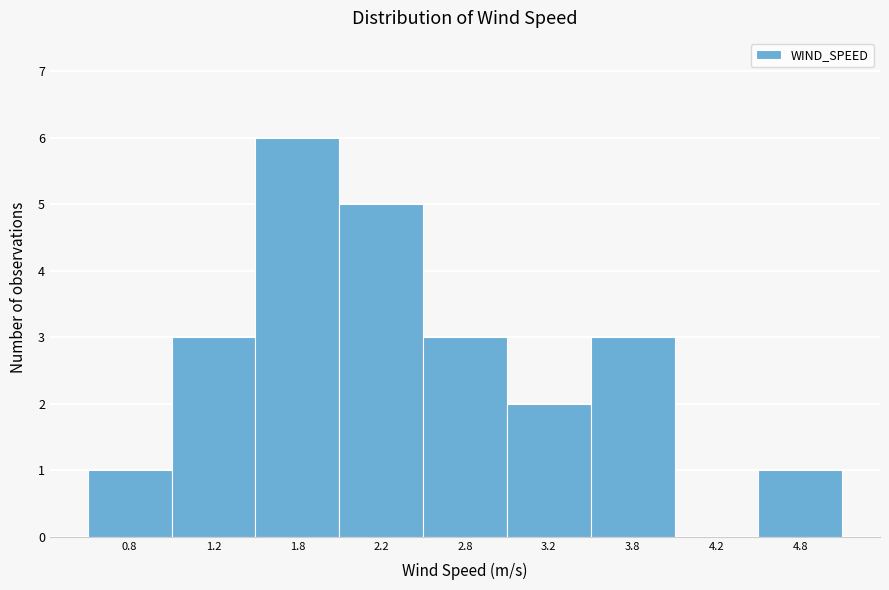

Reading left to right, extract all data points from this chart.

0.8=1	1.2=3	1.8=6	2.2=5	2.8=3	3.2=2	3.8=3	4.2=0	4.8=1